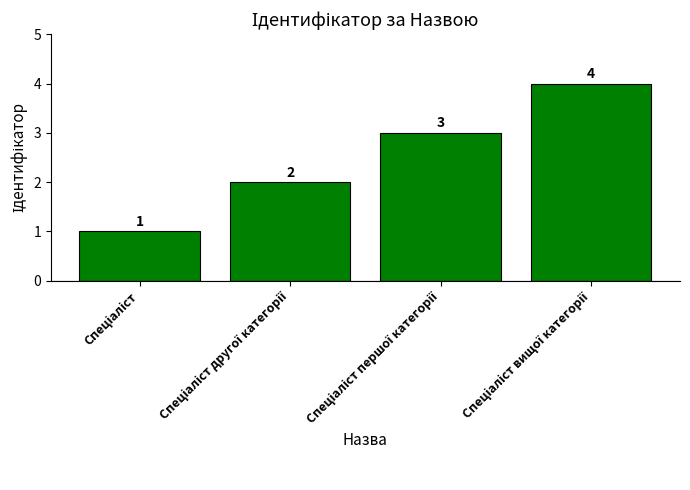

What is the maximum value shown in the chart?

4